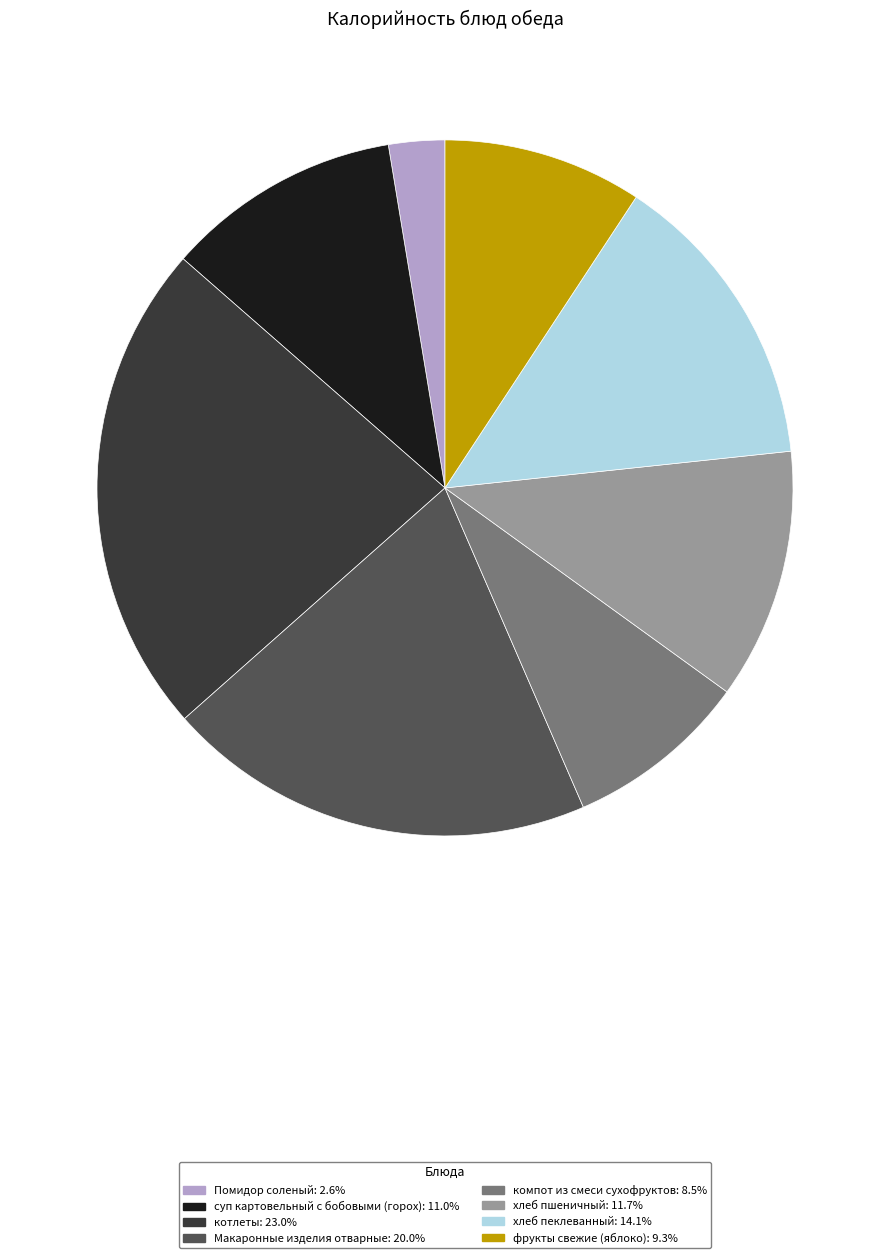

Is it true that компот из смеси сухофруктов is 9% of the pie?

True